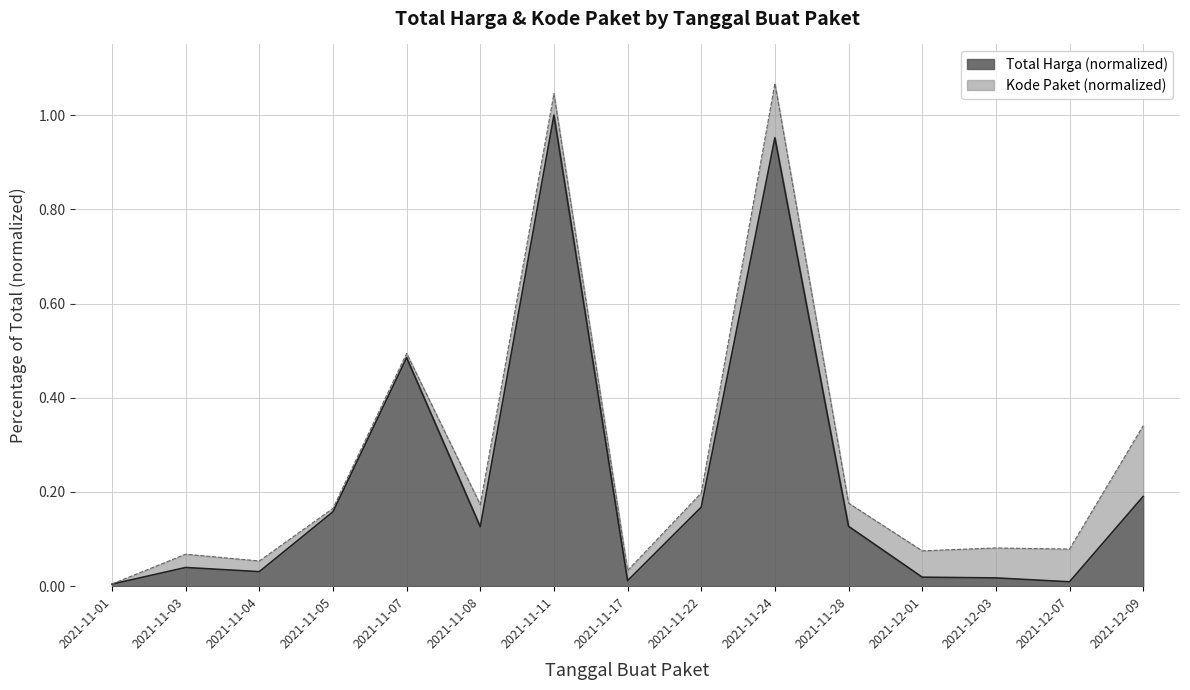

What is the label of the 10th point from the right?

2021-11-08